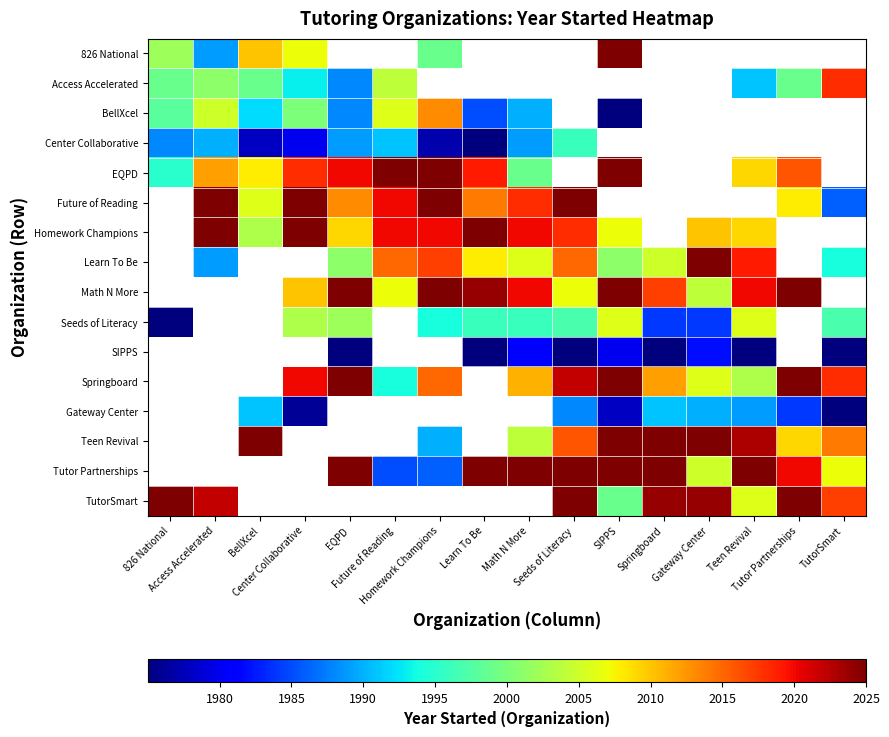

Which series changed the most between Access Accelerated and BellXcel?

Homework Champions